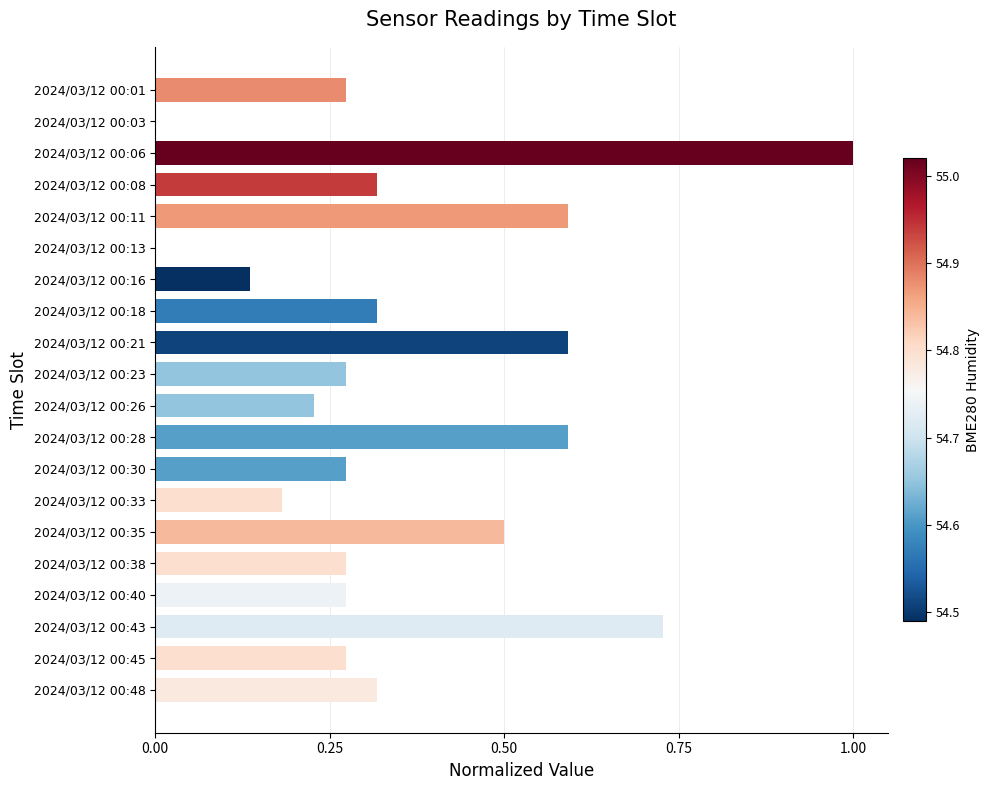

Which category has the highest value across all series?

2024/03/12 00:06